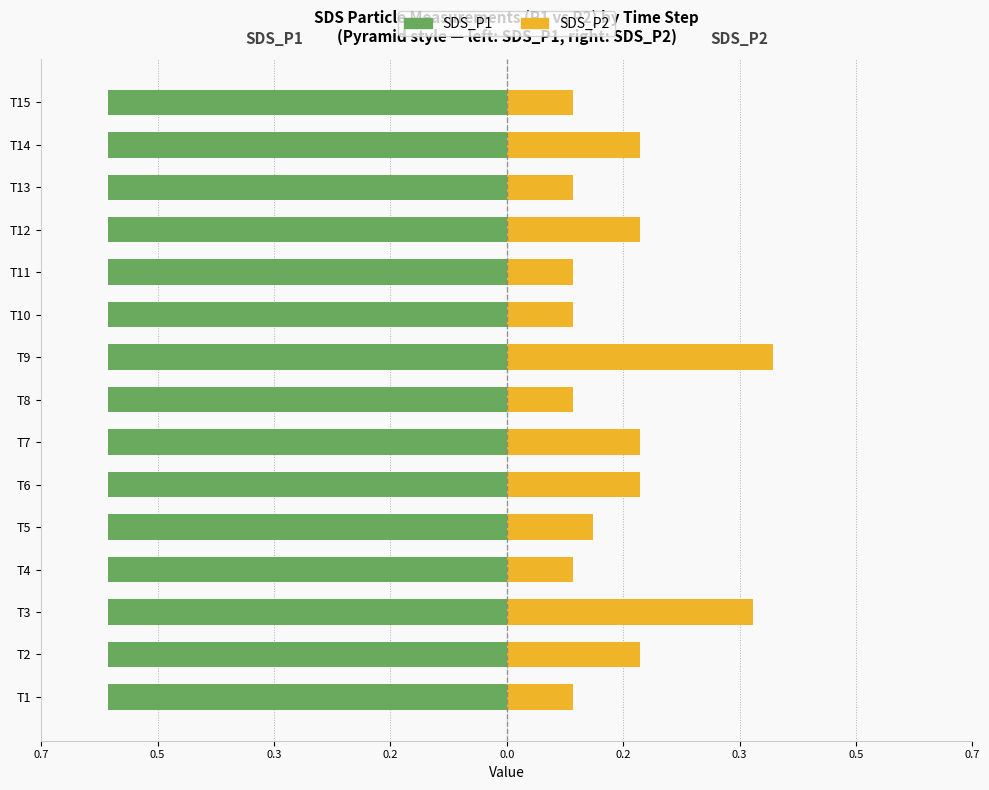

How many categories are shown in the chart?

15